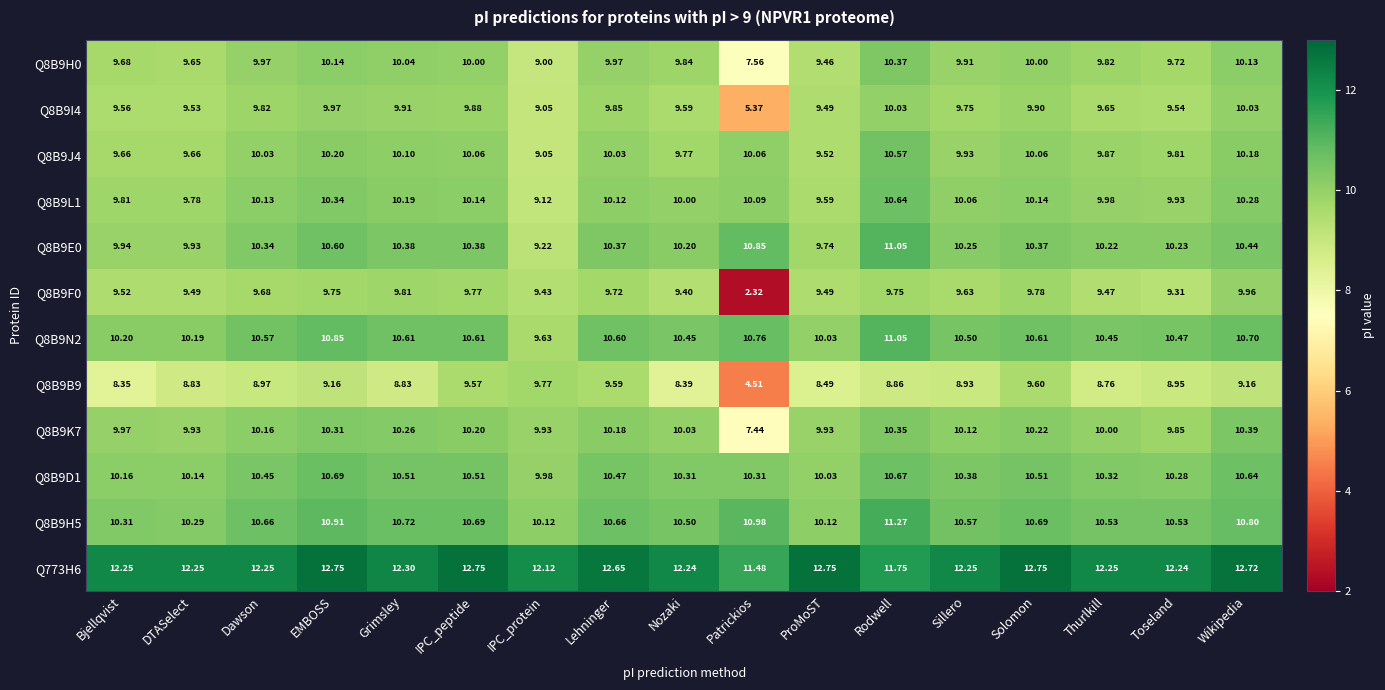

What is the maximum value shown in the chart?

12.7